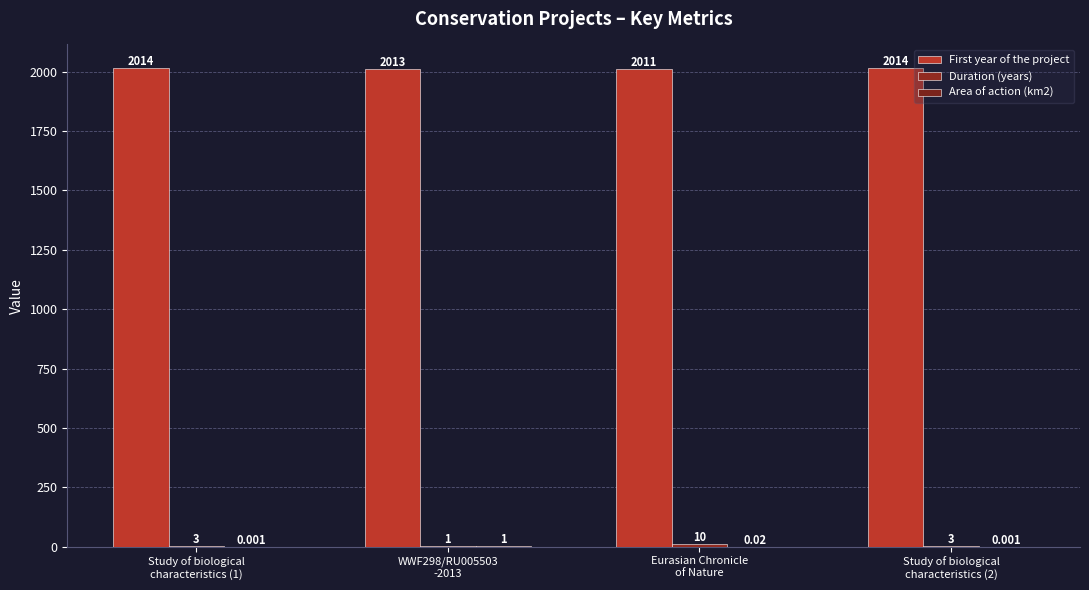

The value of First year of the project at Eurasian Chronicle
of Nature is 2011.0. True or false?

True